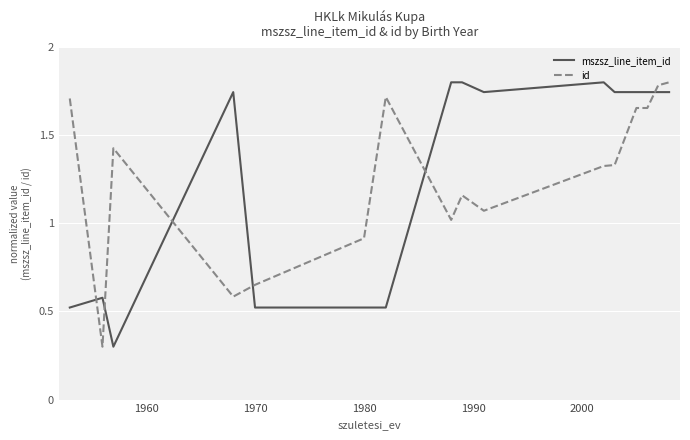

How many values in the id series exceed 1?

12